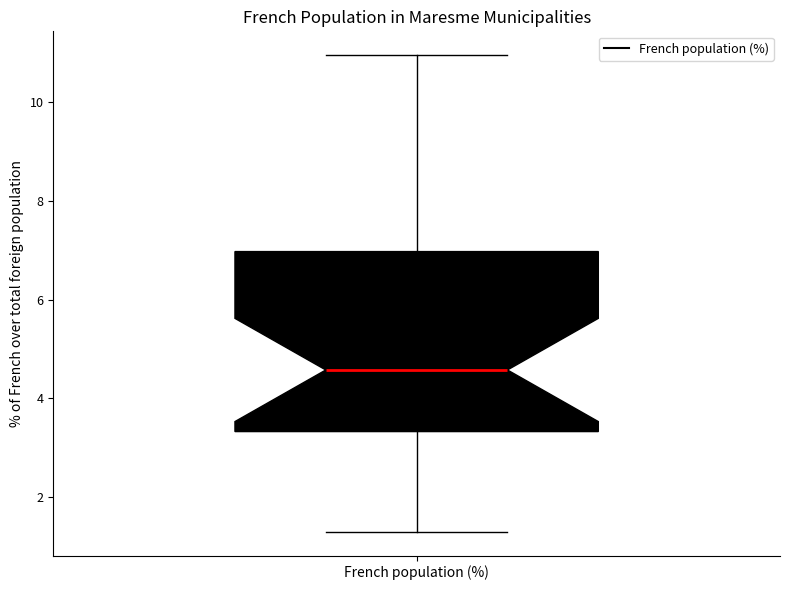

Where is the upper edge of the box for French population (%) on the y-axis? The values are not printed on the chart, so give them approximately, as read against the axis.

7.0